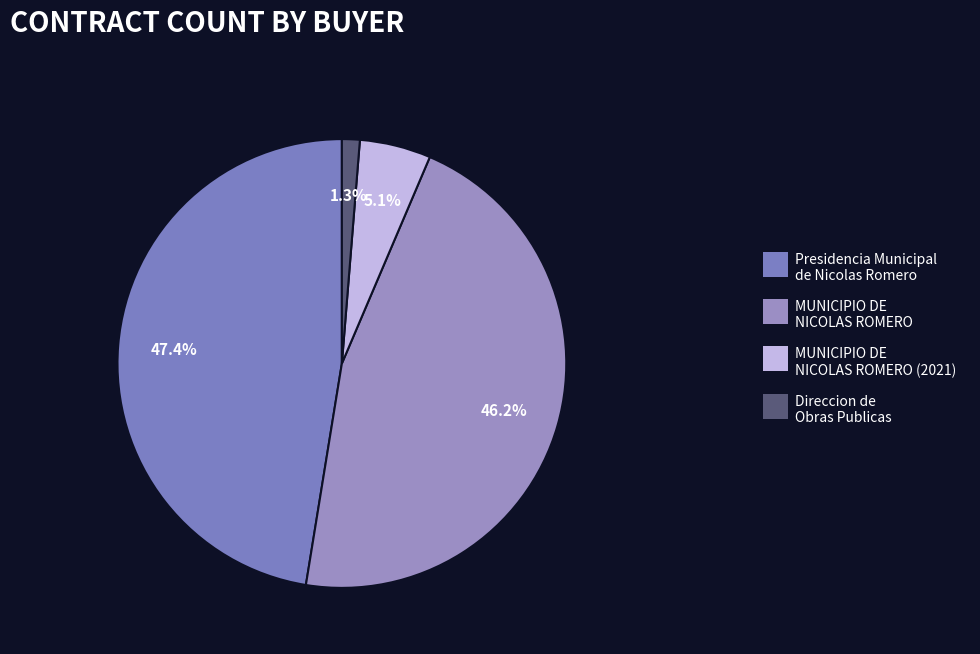

True or false: MUNICIPIO DE NICOLAS ROMERO (2021) accounts for 17% of the total.

False